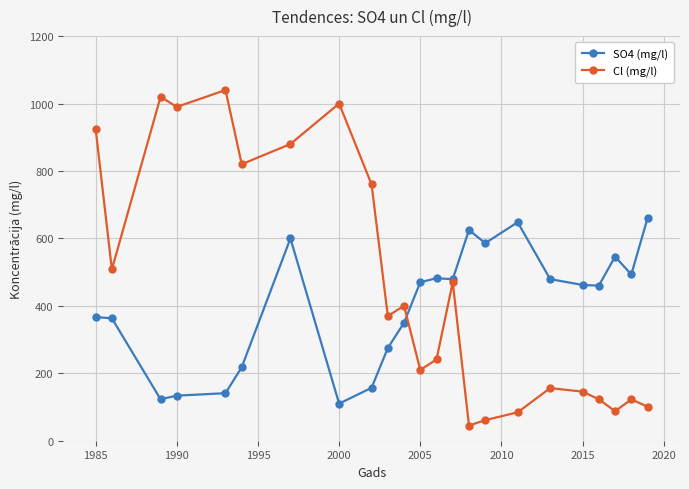

What is the sum of all SO4 (mg/l) values?

9227.7